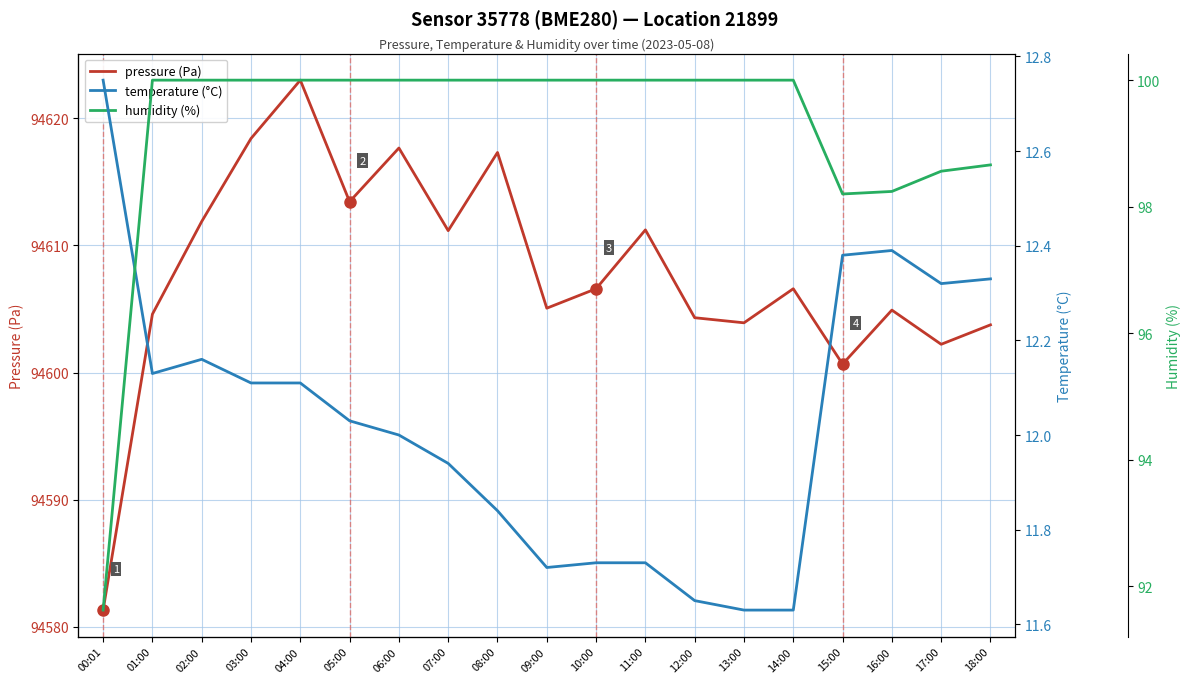

Is the value of temperature (°C) at 14:00 greater than the value of humidity (%) at 05:00?

No